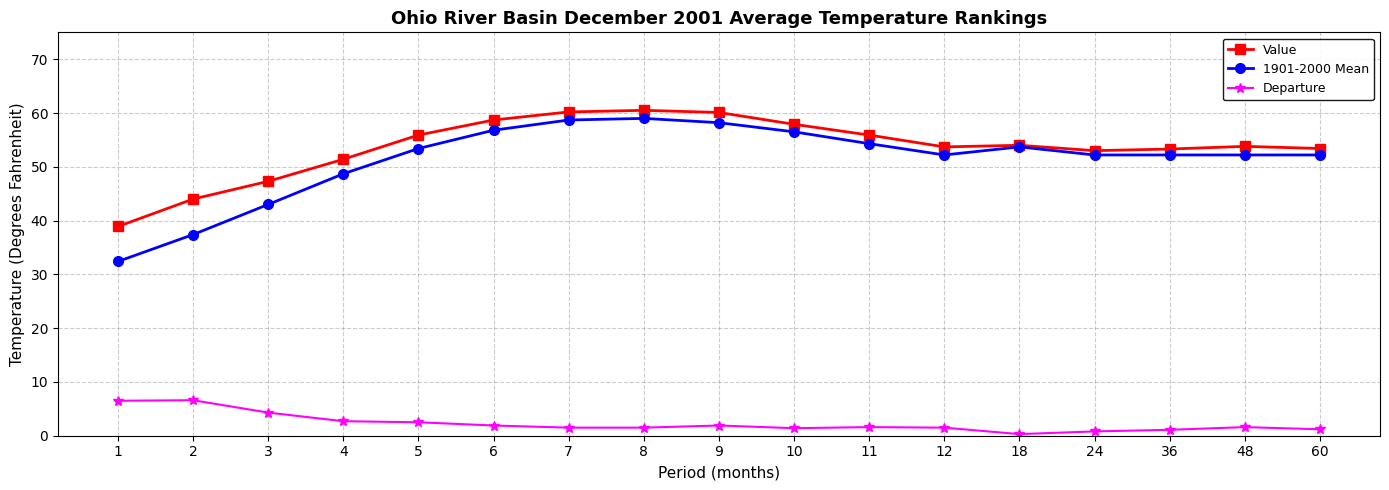

The value of Value at 5 is 92.3. True or false?

False